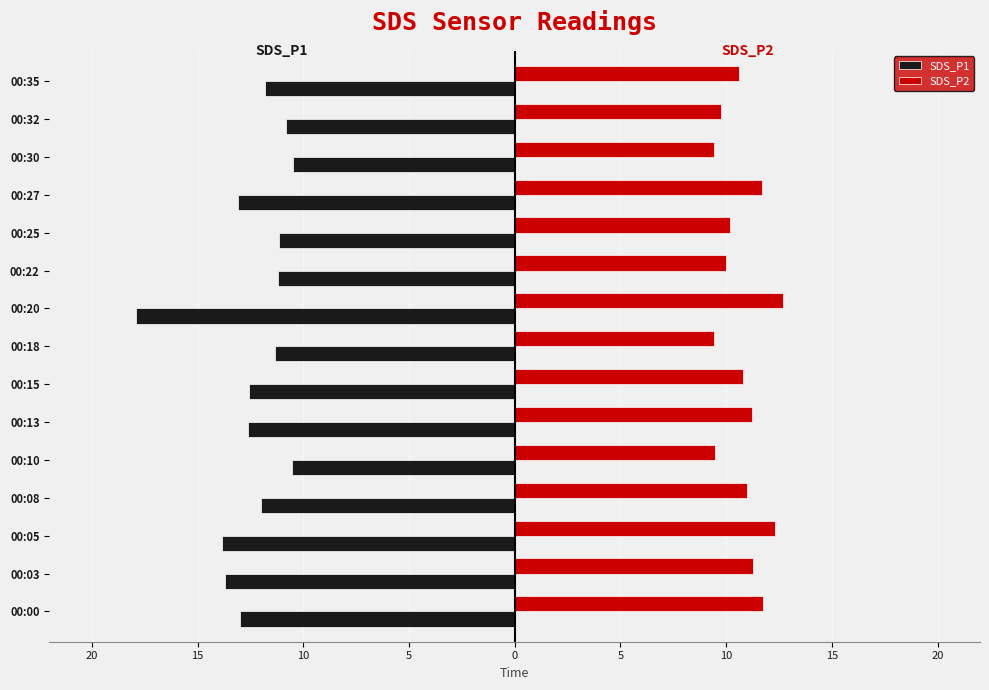

What are all the series names shown in the legend?

SDS_P1, SDS_P2